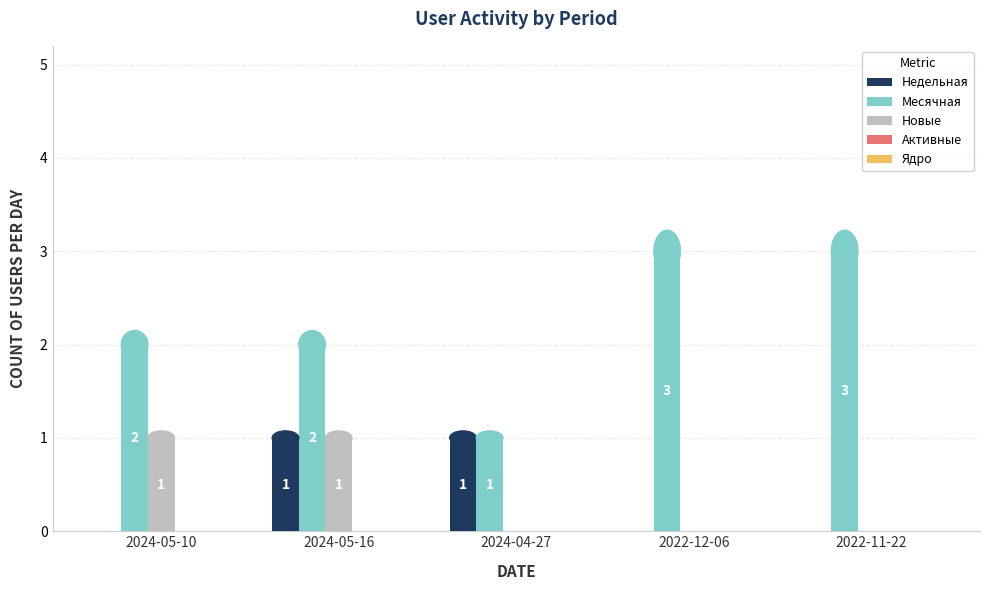

The value of Месячная at 2024-05-10 is 3. True or false?

False